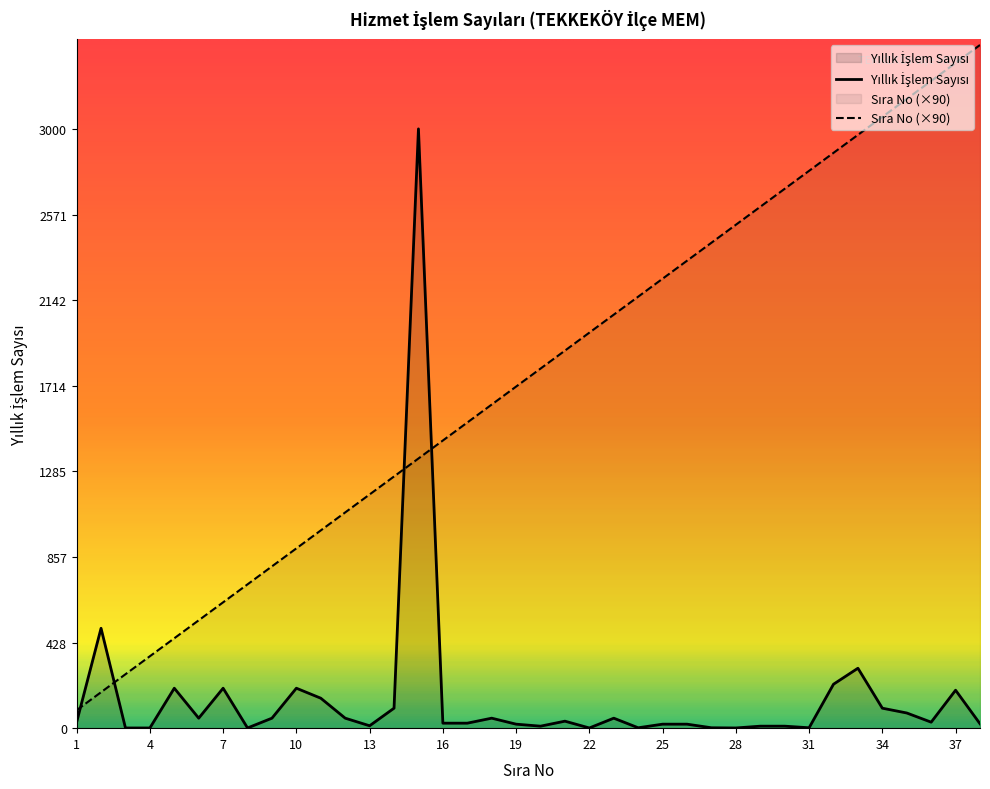

Reading left to right, extract all data points from this chart.

YILLIK İŞLEM SAYISI: 1=30	2=500	3=1	4=1	5=200	6=50	7=200	8=1	9=50	10=200	11=150	12=50	13=12	14=100	15=3000	16=25	17=25	18=50	19=20	20=10	21=35	22=1	23=50	24=2	25=20	26=20	27=2	28=1	29=10	30=10	31=2	32=220	33=300	34=100	35=76	36=30	37=190	38=22
SIRA NO: 1=90	2=180	3=270	4=360	5=450	6=540	7=630	8=720	9=810	10=900	11=990	12=1080	13=1170	14=1260	15=1350	16=1440	17=1530	18=1620	19=1710	20=1800	21=1890	22=1980	23=2070	24=2160	25=2250	26=2340	27=2430	28=2520	29=2610	30=2700	31=2790	32=2880	33=2970	34=3060	35=3150	36=3240	37=3330	38=3420